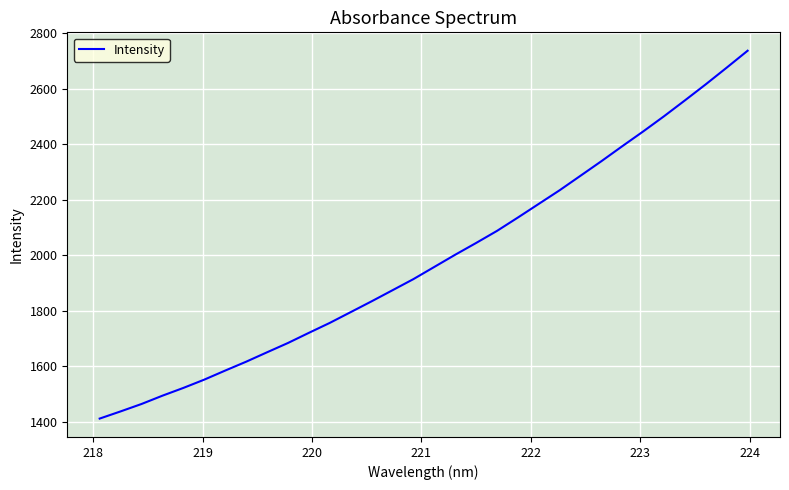

What is the greatest value displayed?

2736.3